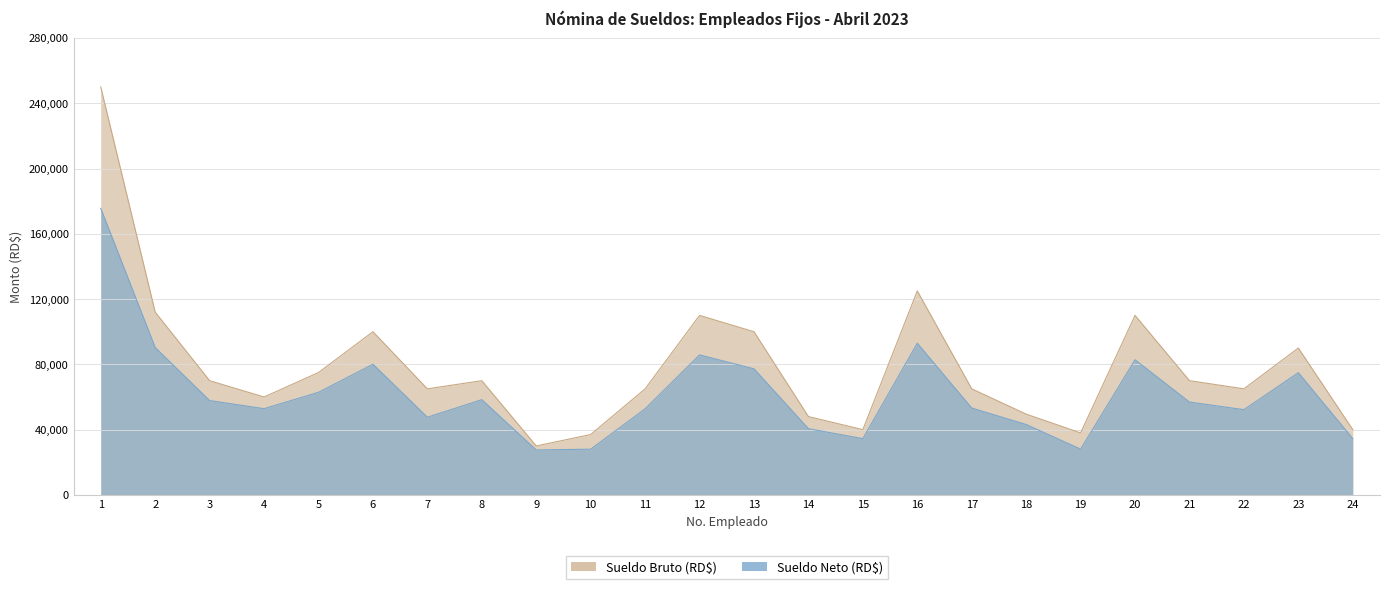

How many categories are shown in the chart?

24